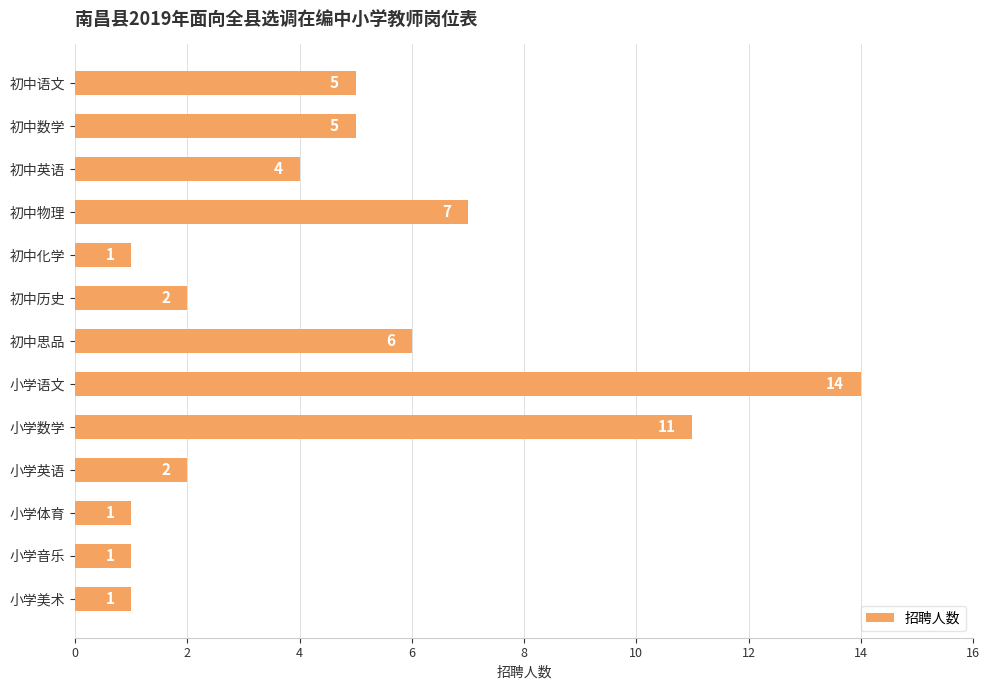

How many categories are shown in the chart?

13